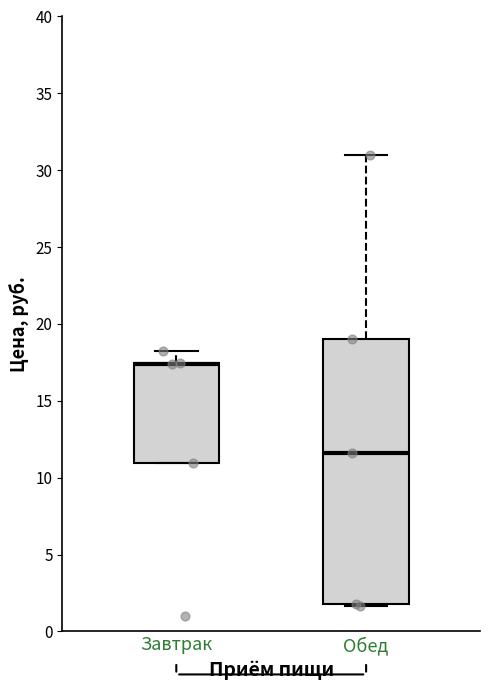

Comparing the boxes themselves (not the whiskers), which one is the tallest?

Обед